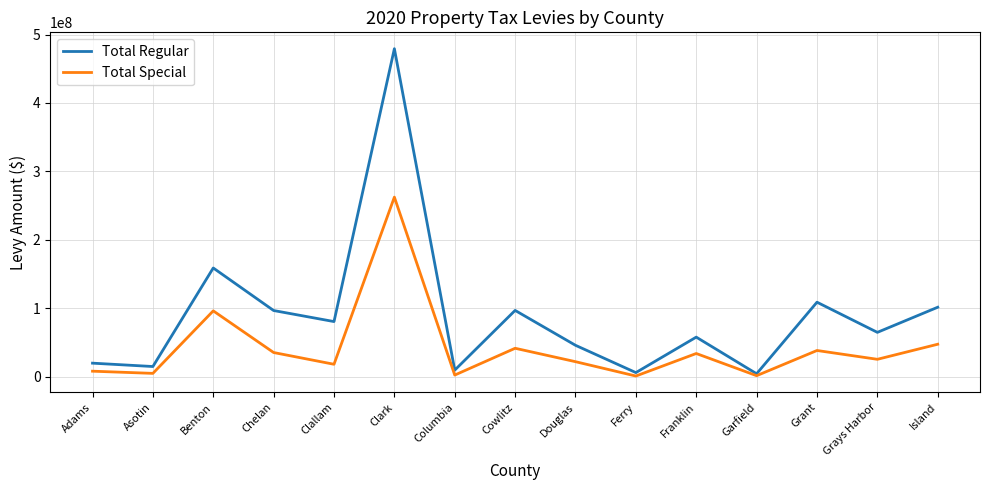

What is the difference between the maximum and minimum values in the Total Special series?

261485477